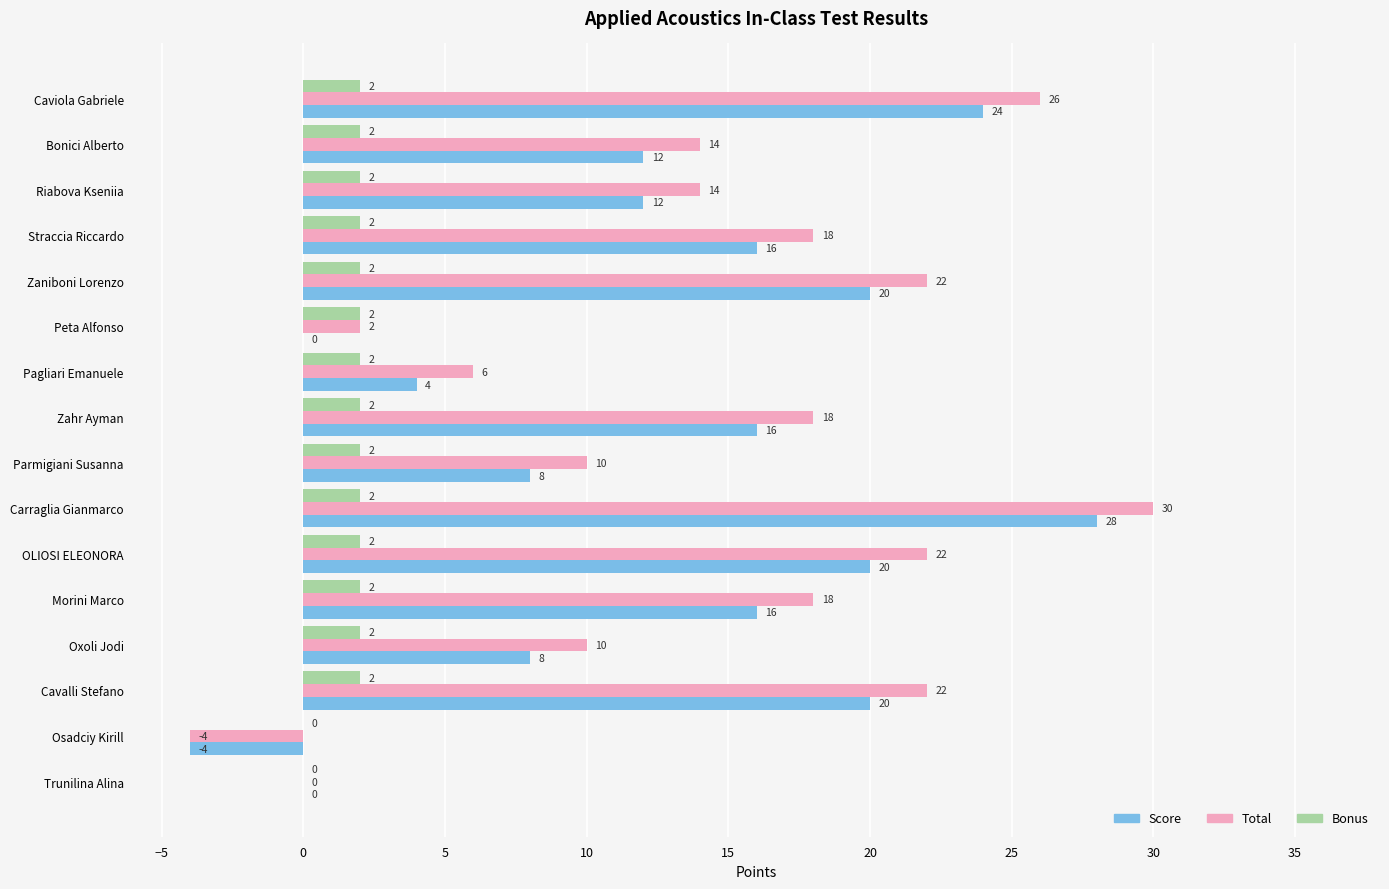

Read the Score value at Caviola Gabriele, to the nearest 10.

20